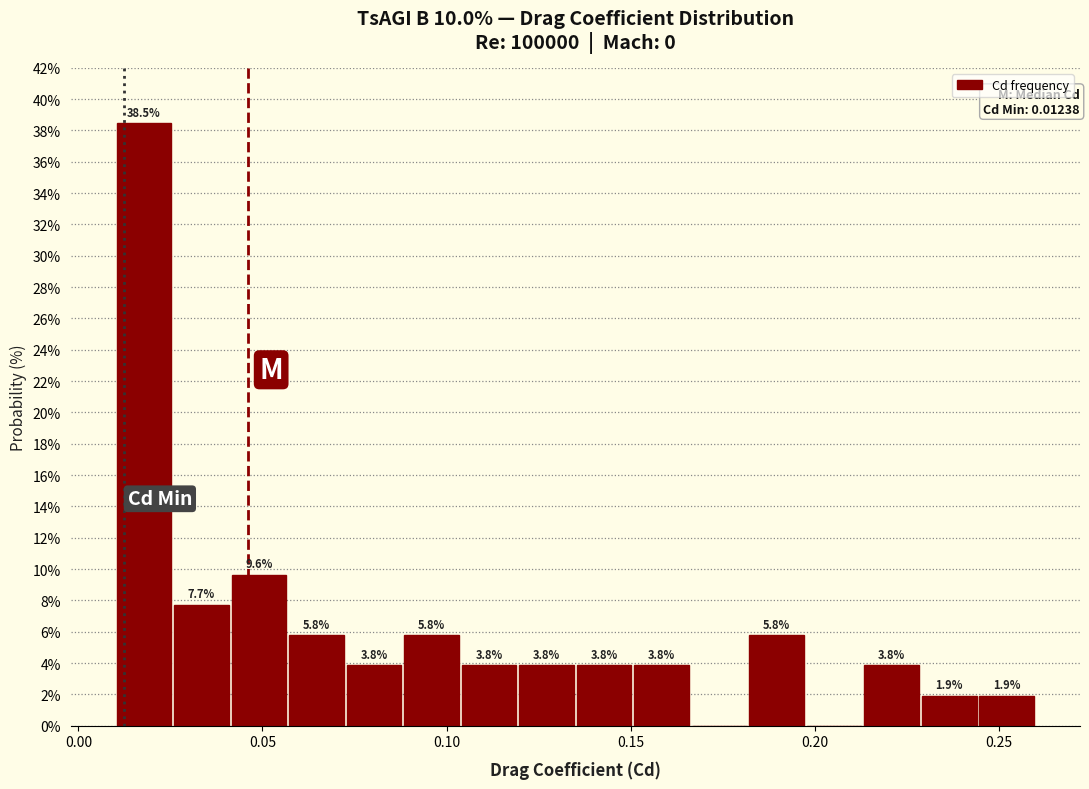

Read against the x-axis, roughly where is the centre of the tallest bar?

0.020